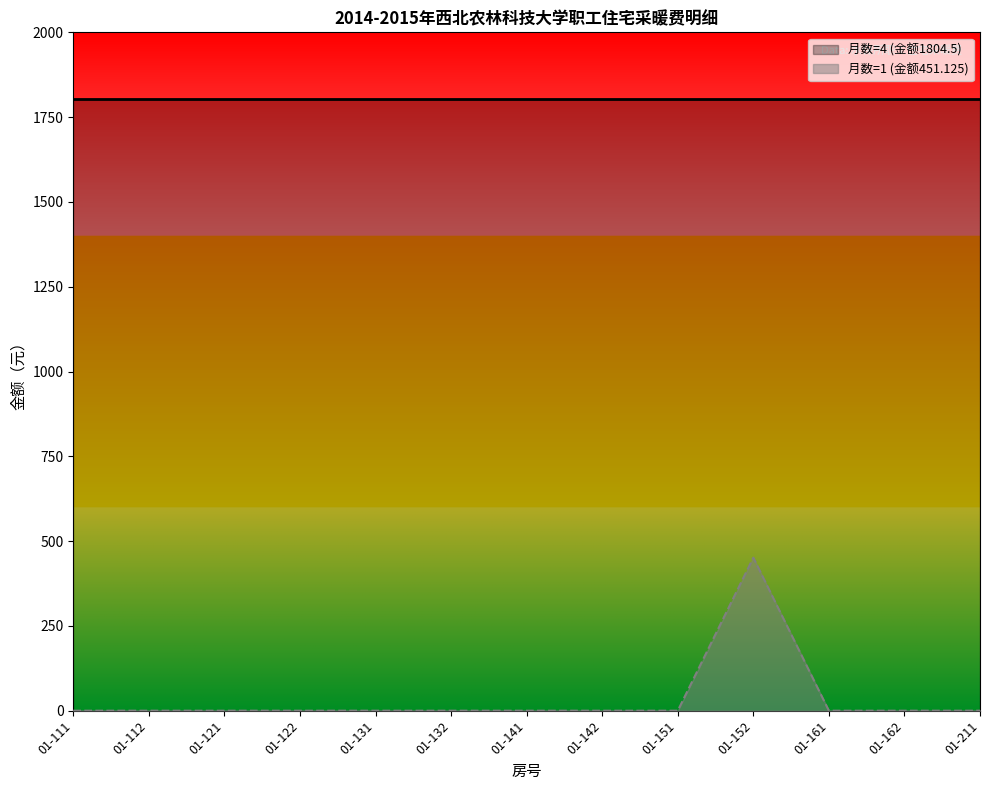

At which category does the data reach its first local peak?

01-152